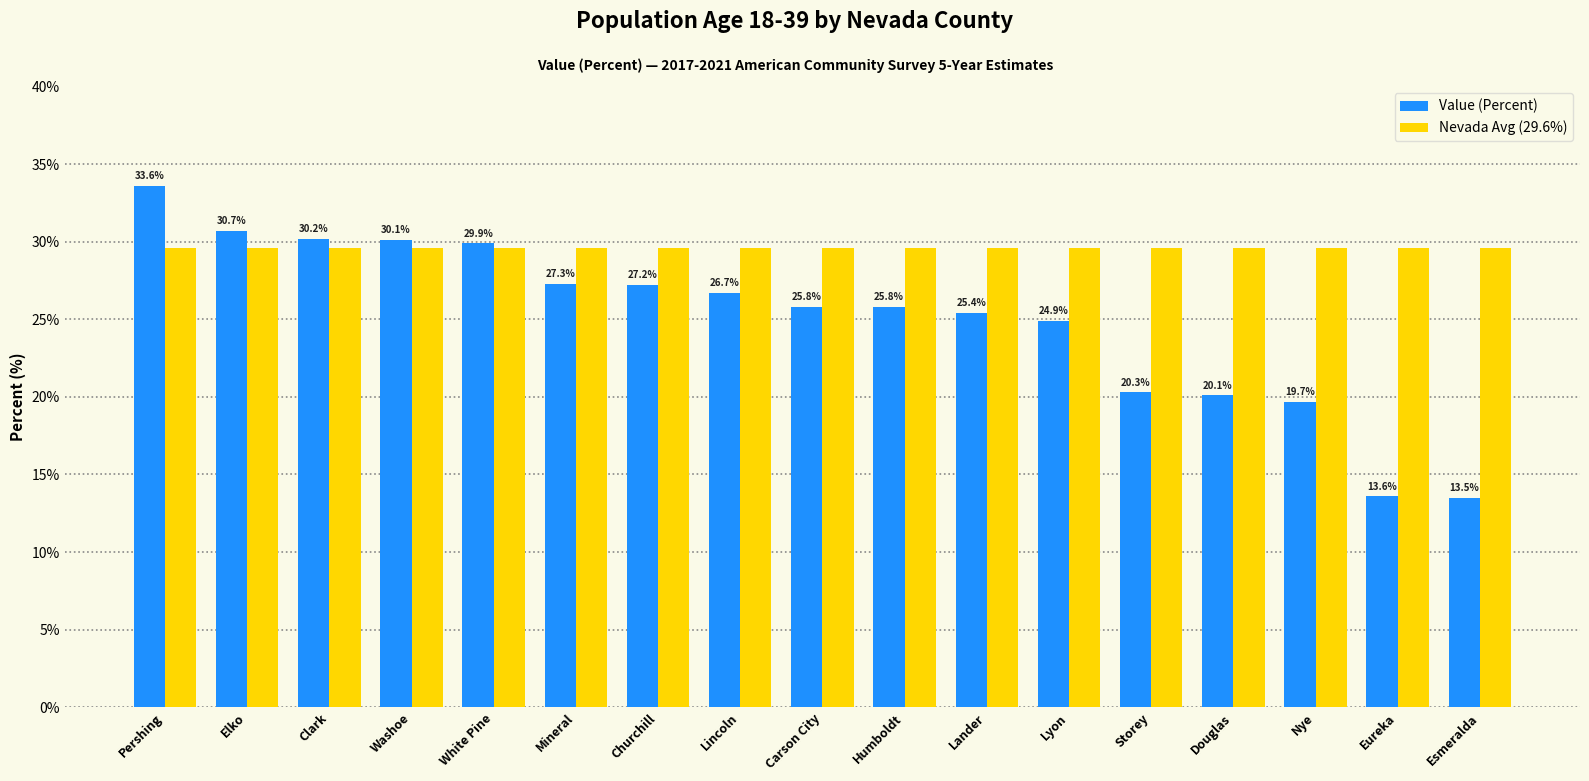

Which category has the highest value across all series?

Pershing